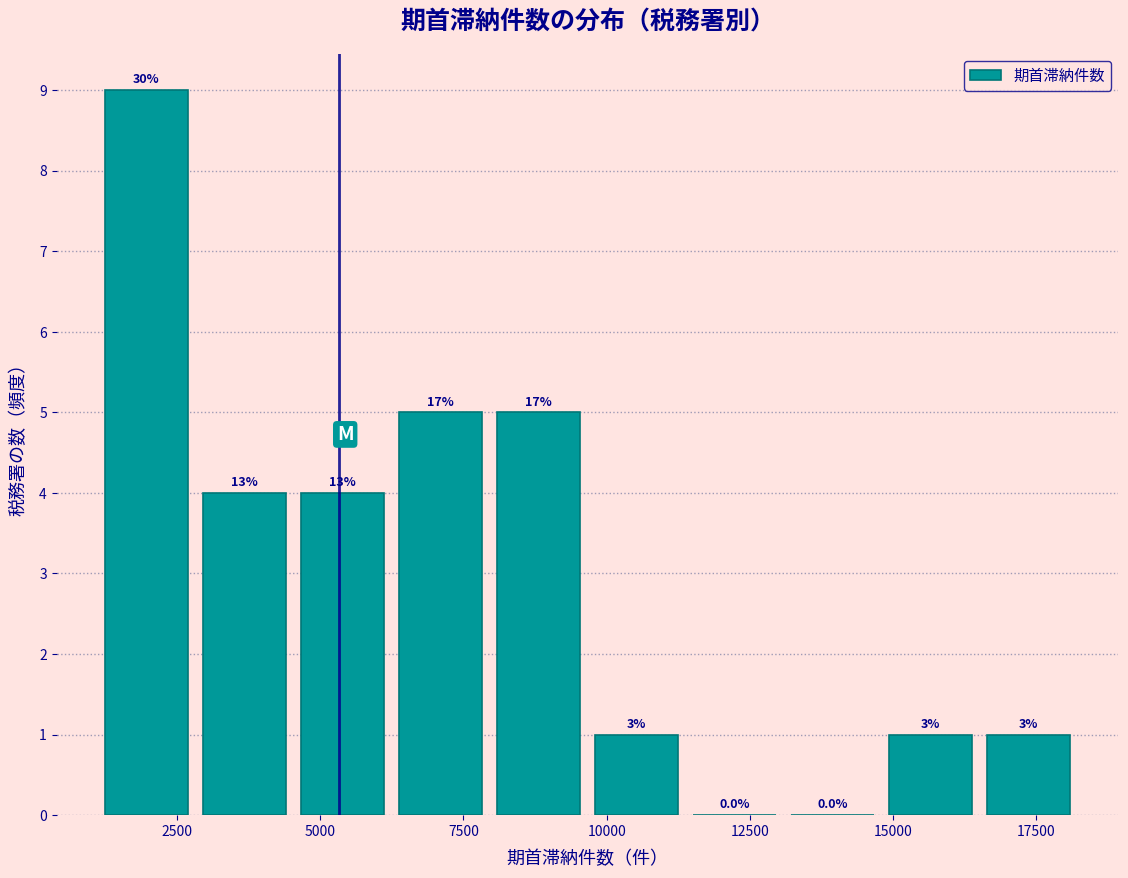

Around what value on the x-axis is the tallest bar? Give the approximate position of its centre, as read against the axis.

2000